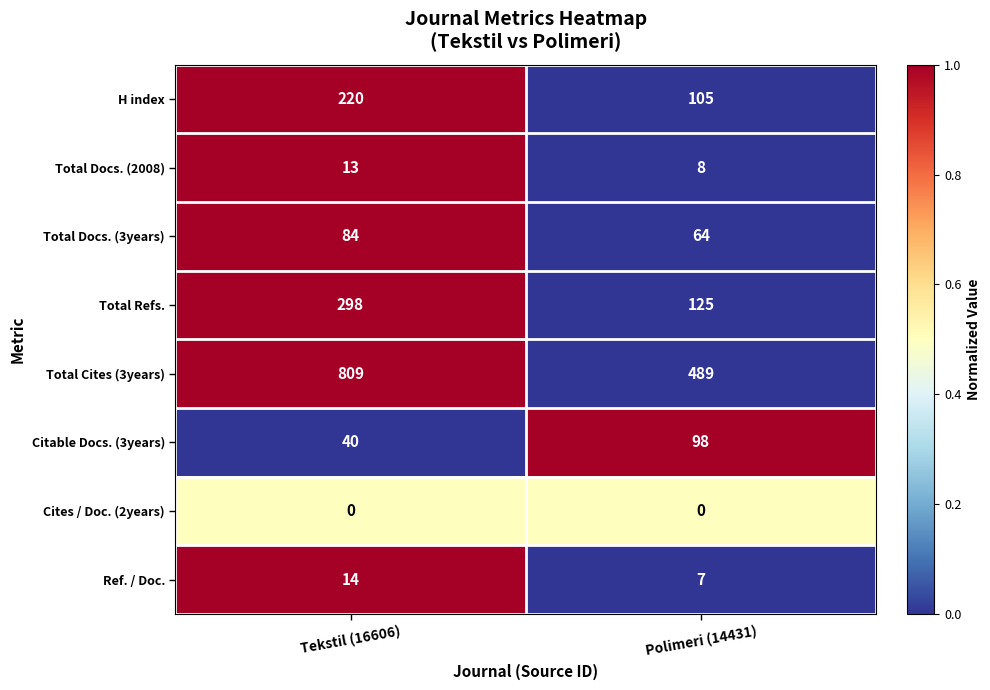

Rank the series by their maximum value, from lowest to highest.

Cites / Doc. (2years), Total Docs. (2008), Ref. / Doc., Total Docs. (3years), Citable Docs. (3years), H index, Total Refs., Total Cites (3years)